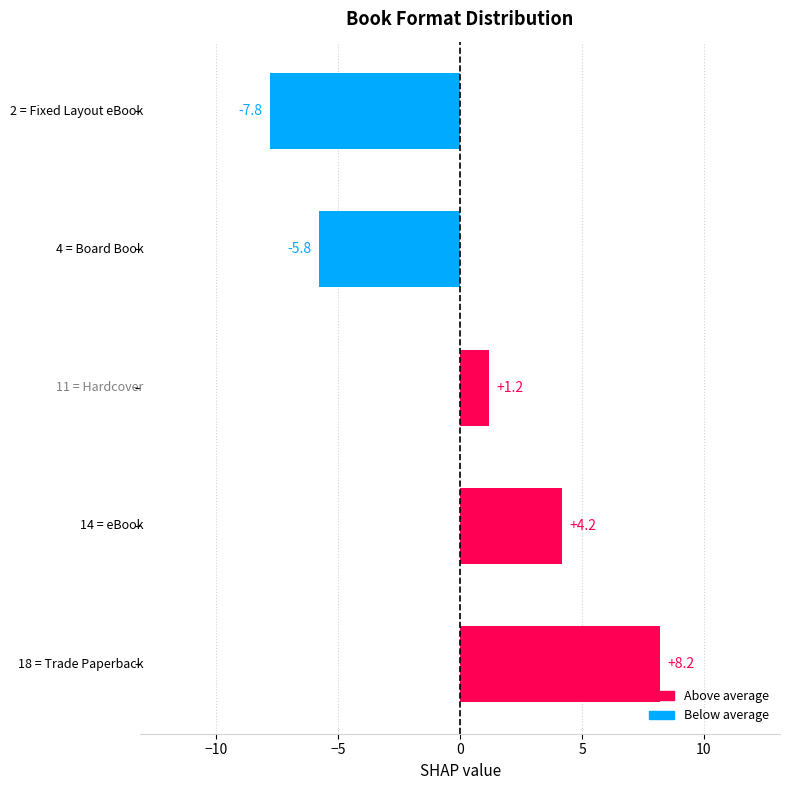

What is the difference between the maximum and minimum values?

16.0